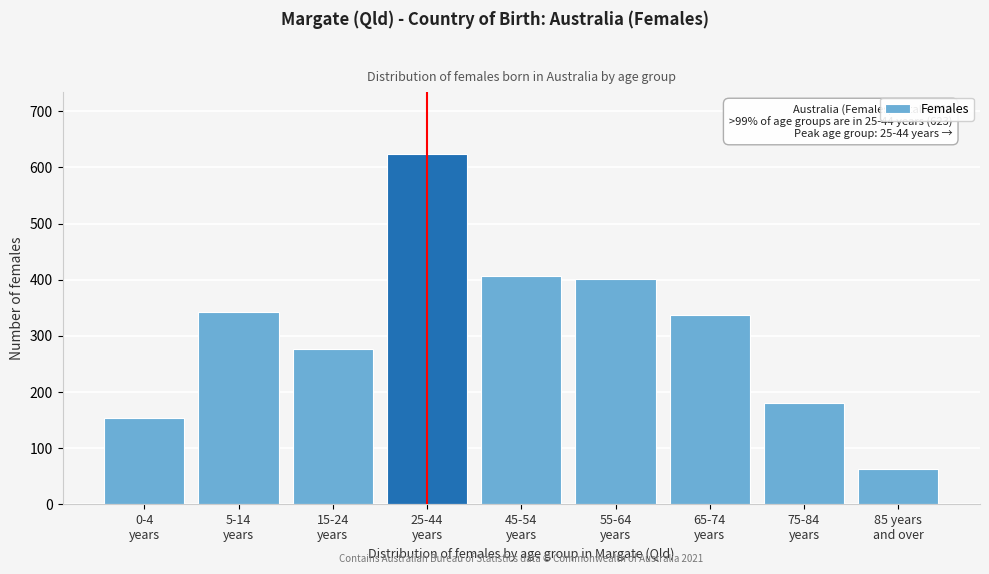

Reading left to right, what are all the values shown in this chart?

154	342	276	623	407	401	337	181	62